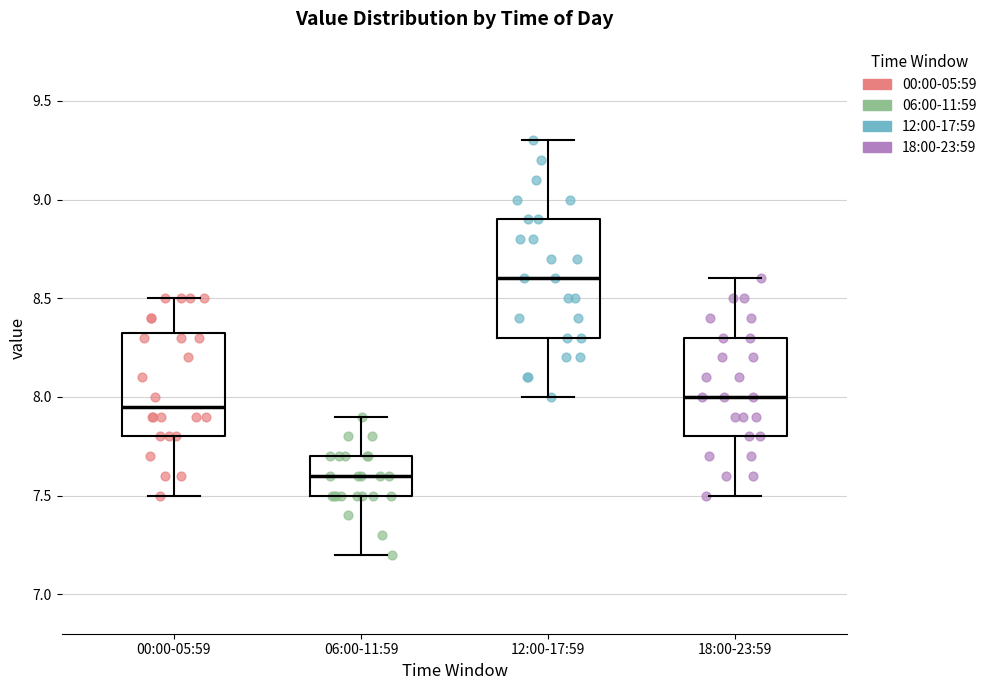

Comparing the boxes themselves (not the whiskers), which one is the tallest?

12:00-17:59